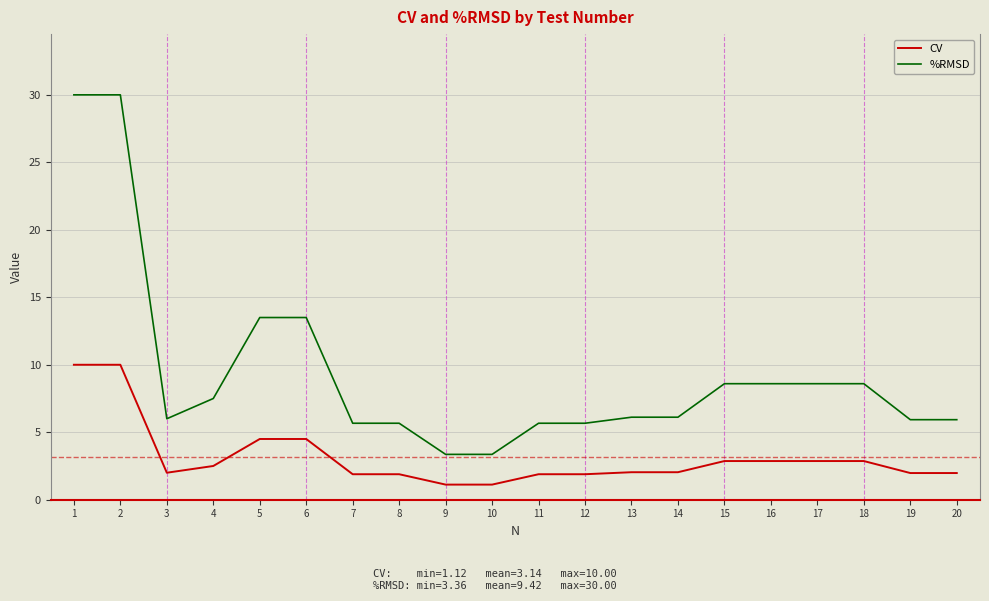

True or false: %RMSD and CV intersect in this chart.

False